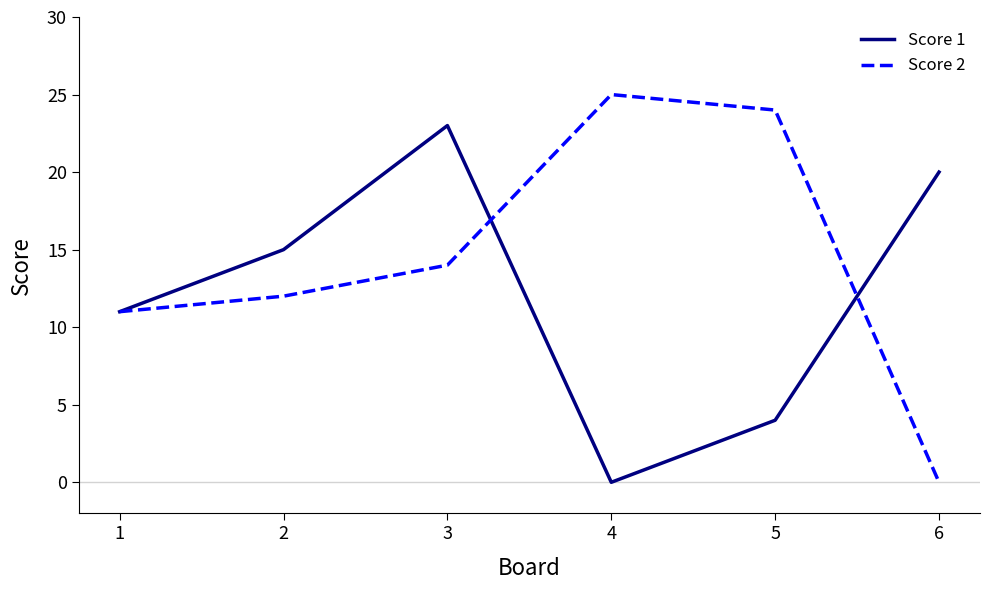

True or false: Score 1 has more than 0 interior local peaks.

True